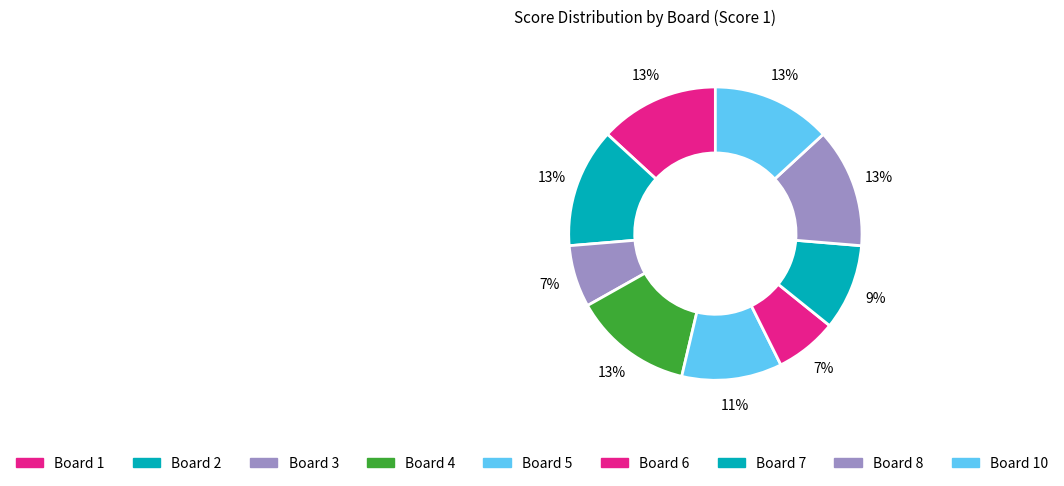

How many segments does this pie chart have?

9